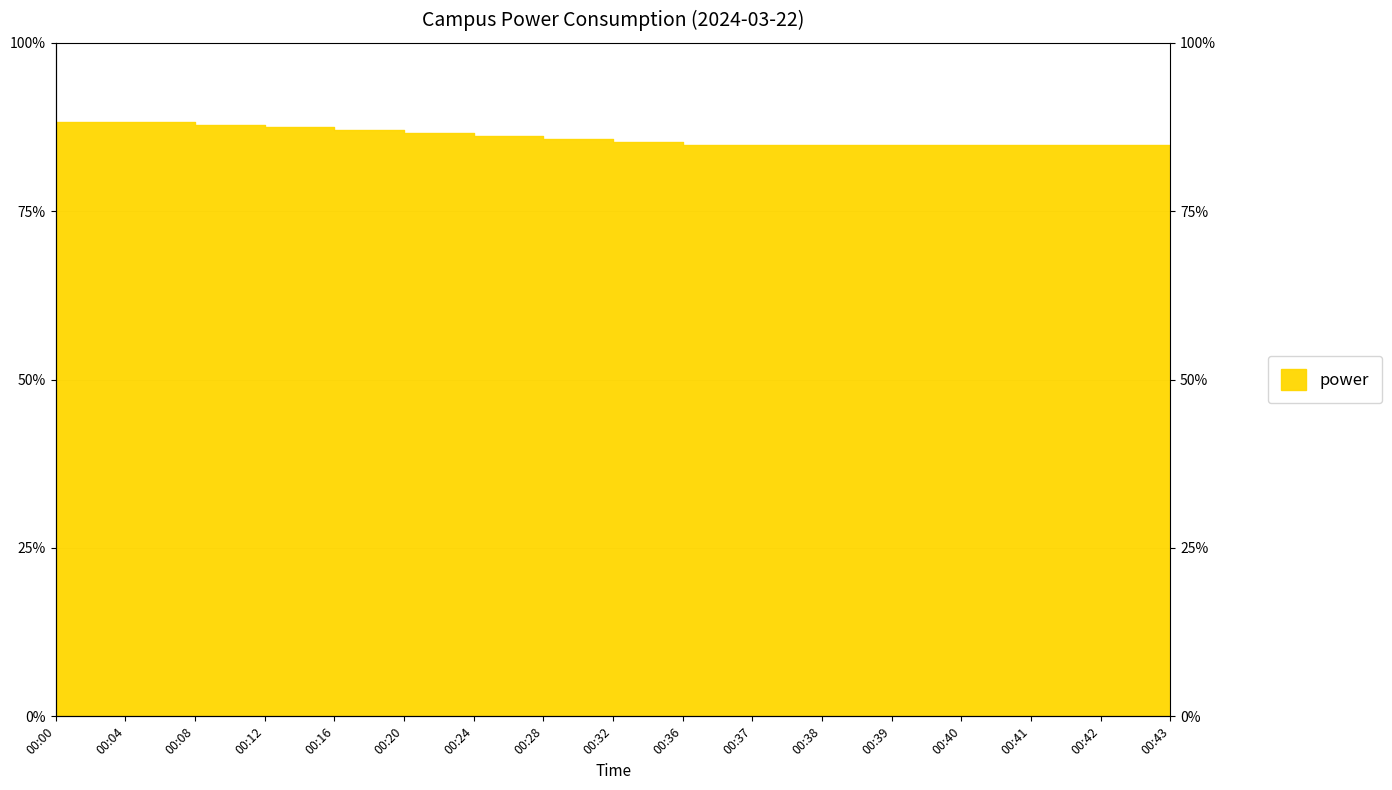

What is the sum of the values at 00:00 and 00:24?

2442